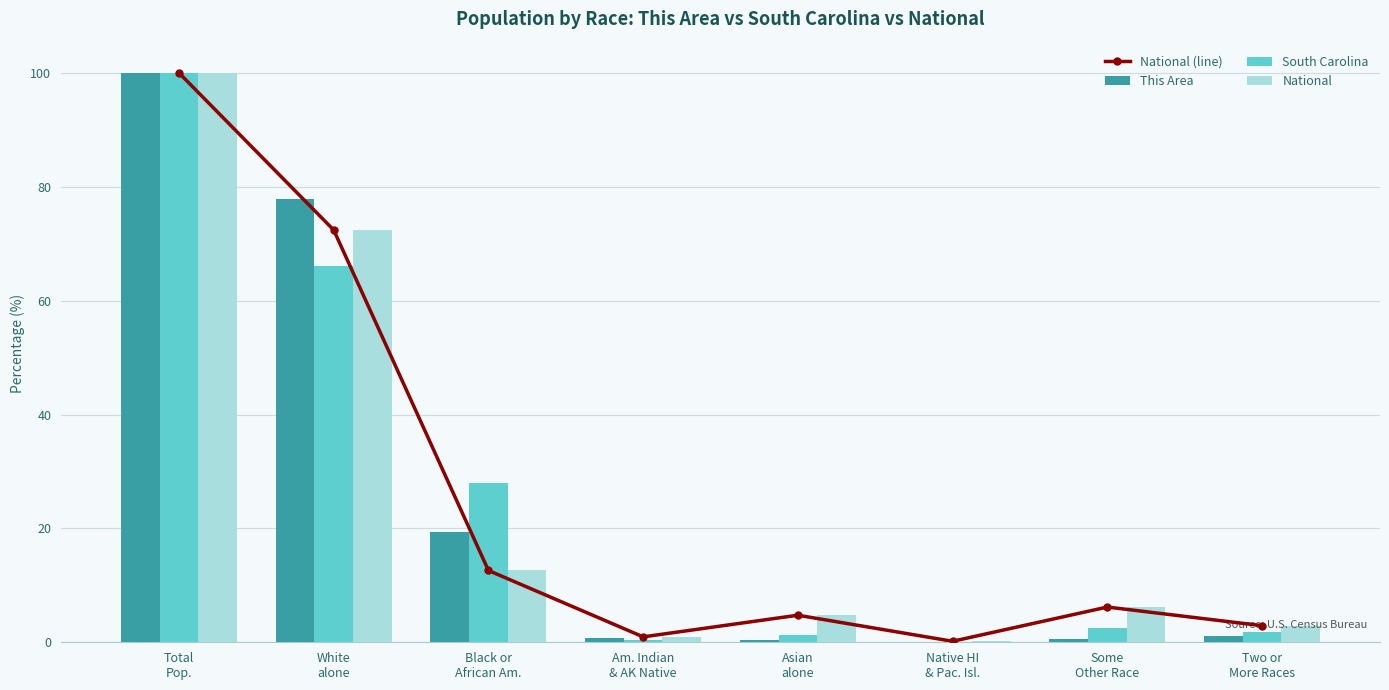

The This Area series shows 77.9 at White
alone. True or false?

True